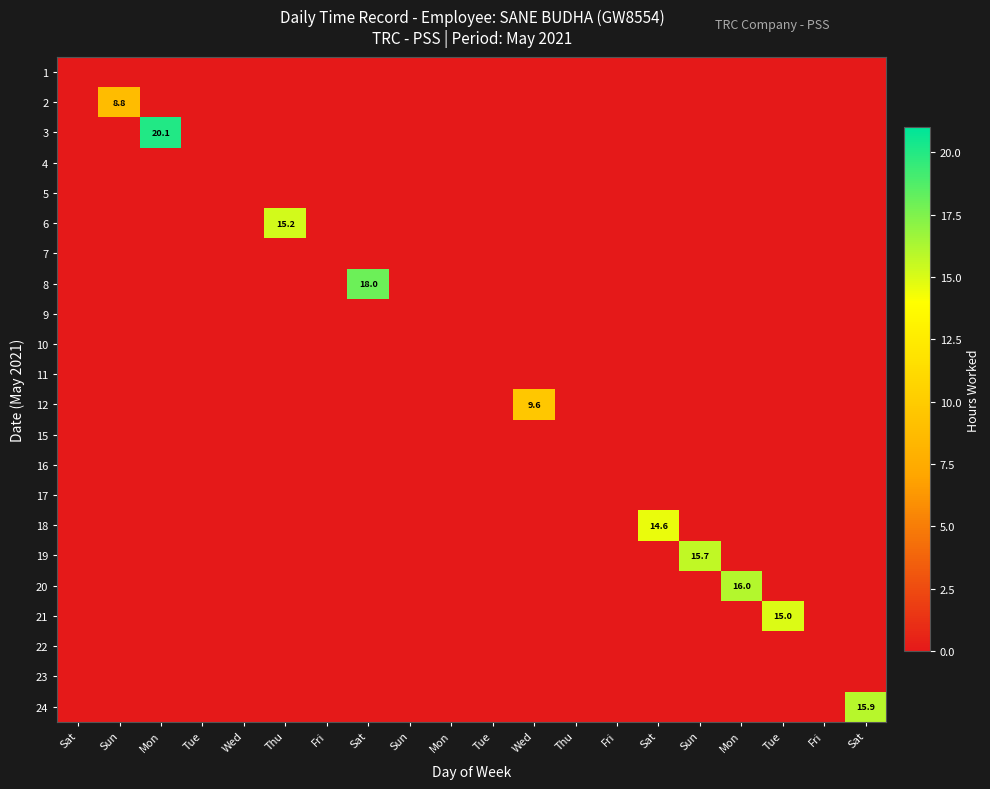

How many values in the 6 series exceed 0?

1